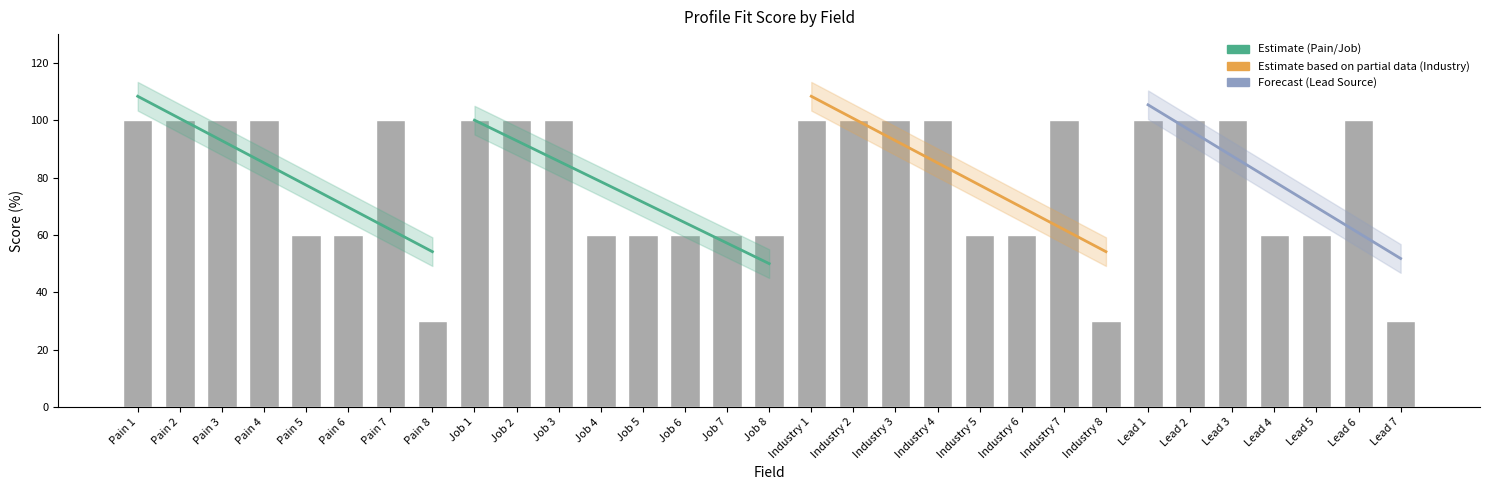

The chart shows a value of 138 at Industry 1. True or false?

False